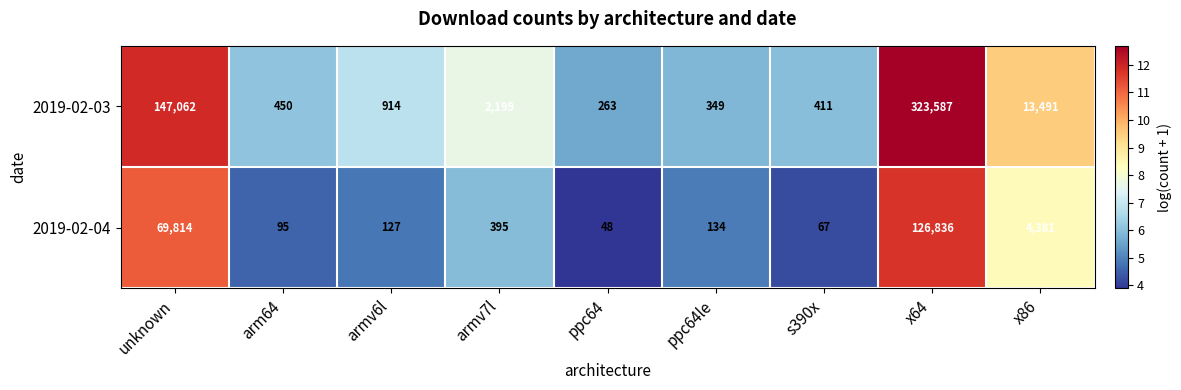

Which series has the largest range (max minus min)?

2019-02-03